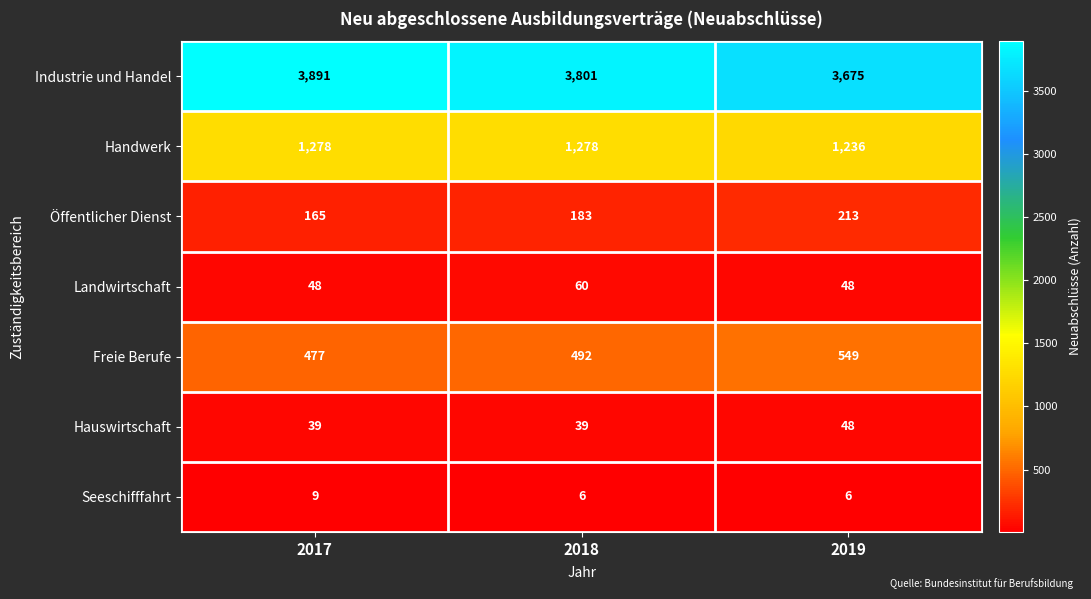

Rank the categories by Freie Berufe value from lowest to highest.

2017, 2018, 2019